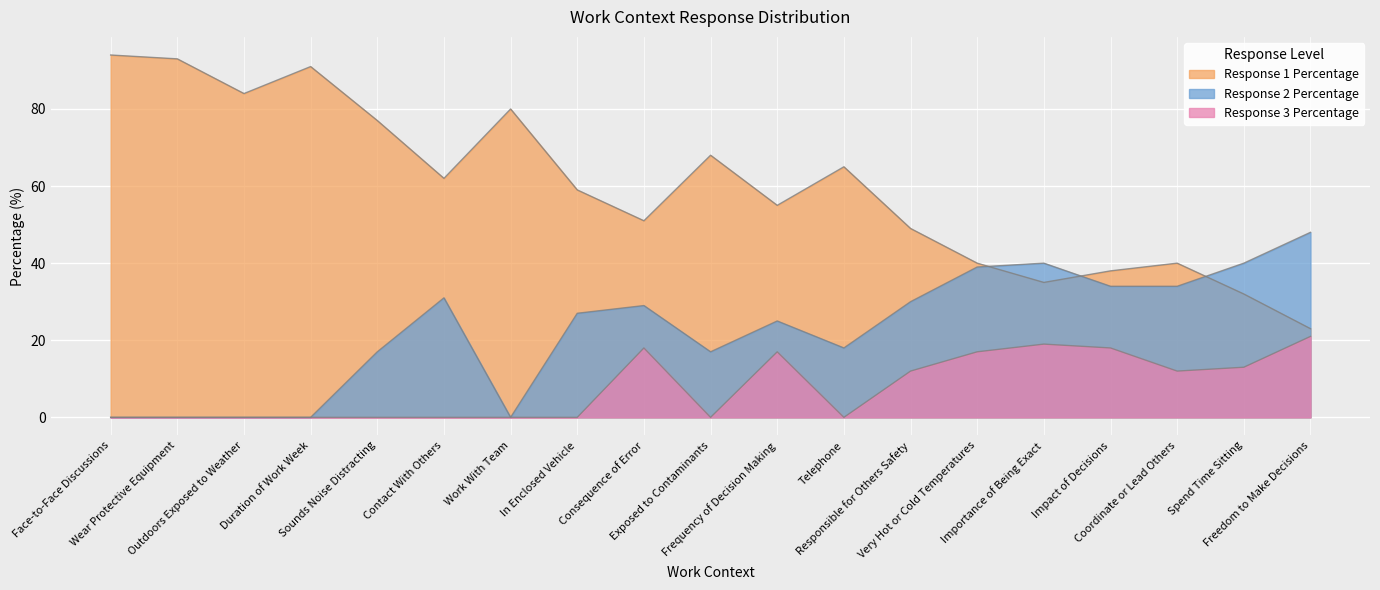

Which series has the largest range (max minus min)?

Response 1 Percentage